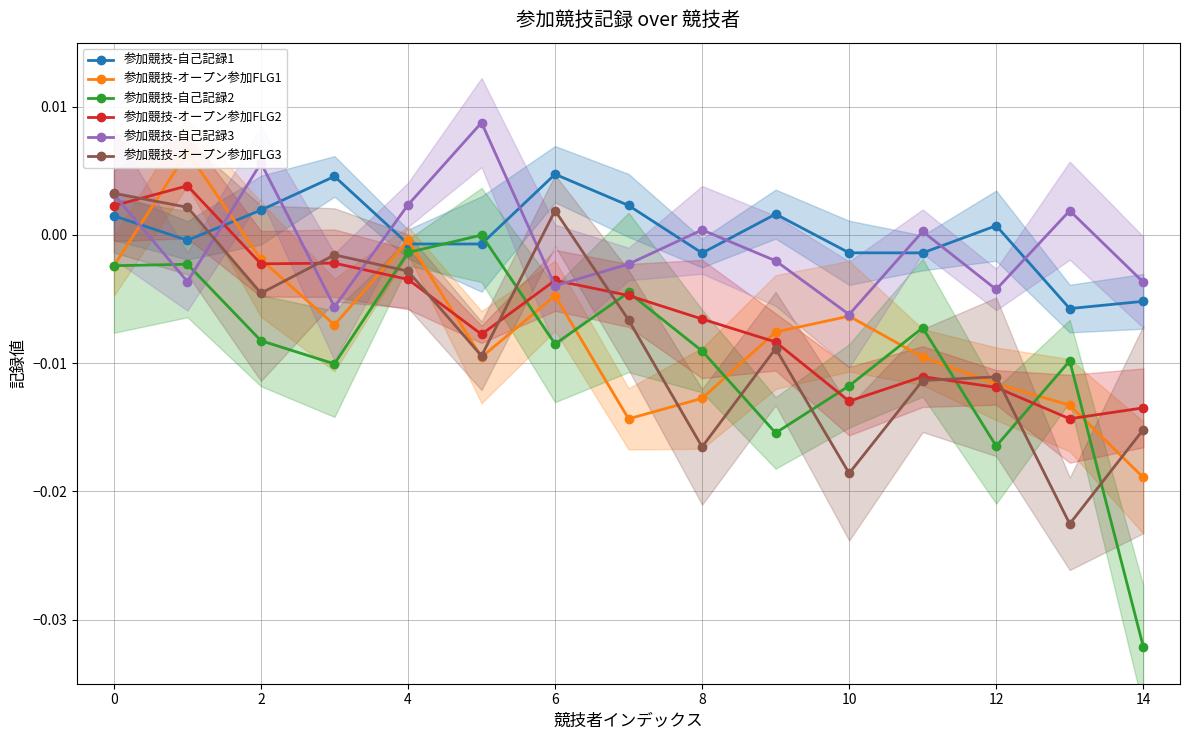

Which series has the widest spread of values?

参加競技-自己記録2